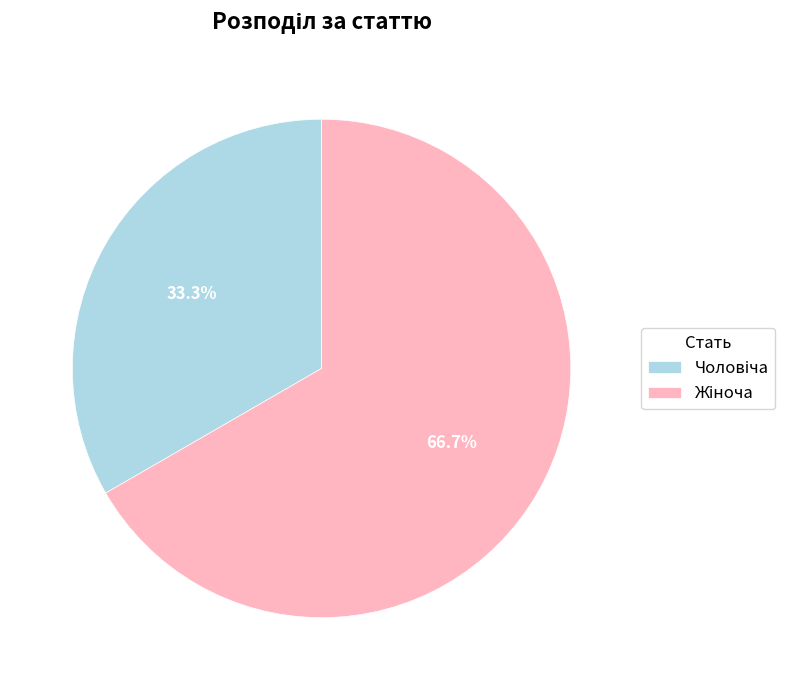

Does any single category account for the majority?

Yes